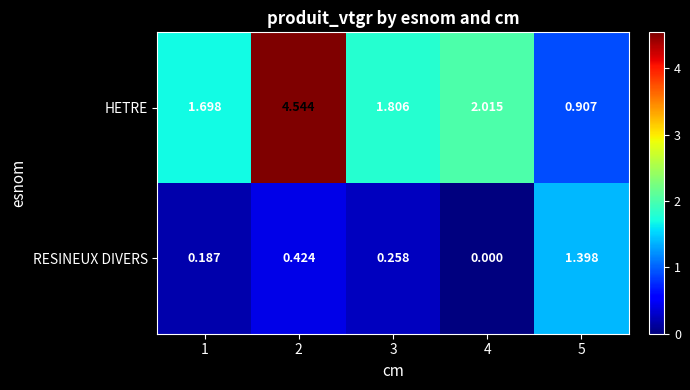

What is the difference between the highest and lowest values at 5?

0.5